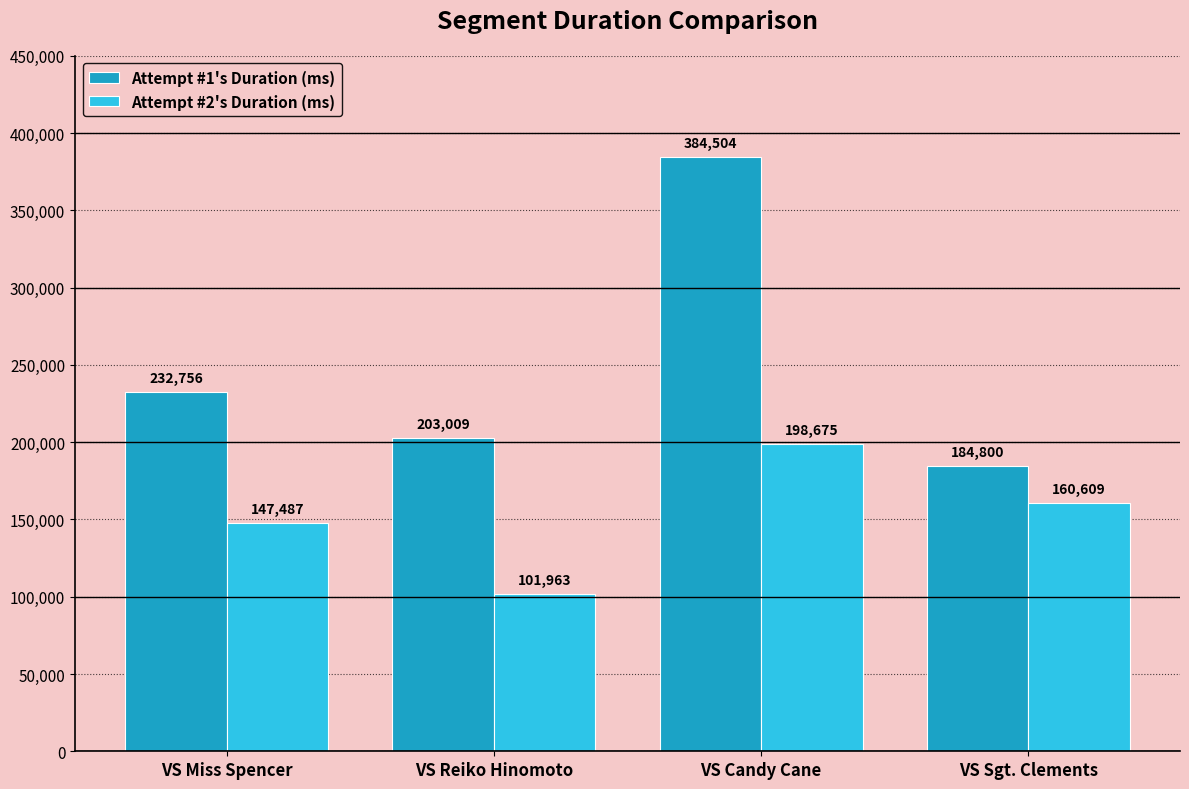

List the series in order of their overall mean, lowest first.

Attempt #2's Duration (ms), Attempt #1's Duration (ms)